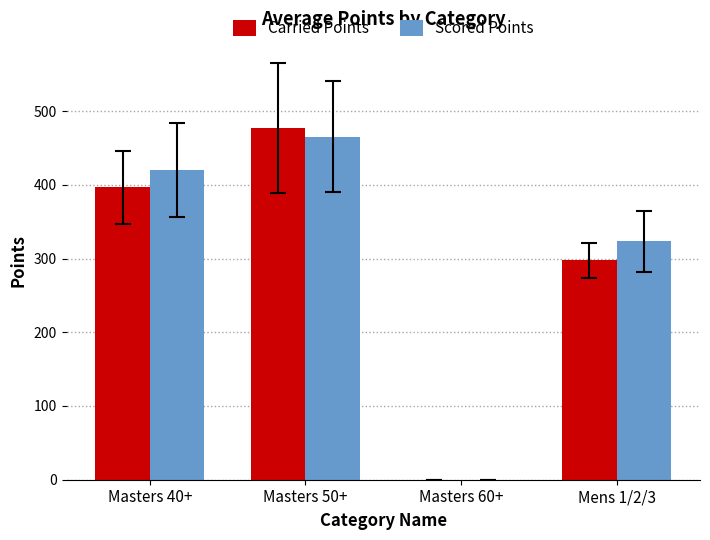

True or false: Scored Points has a value of 264.2 at Masters 60+.

False